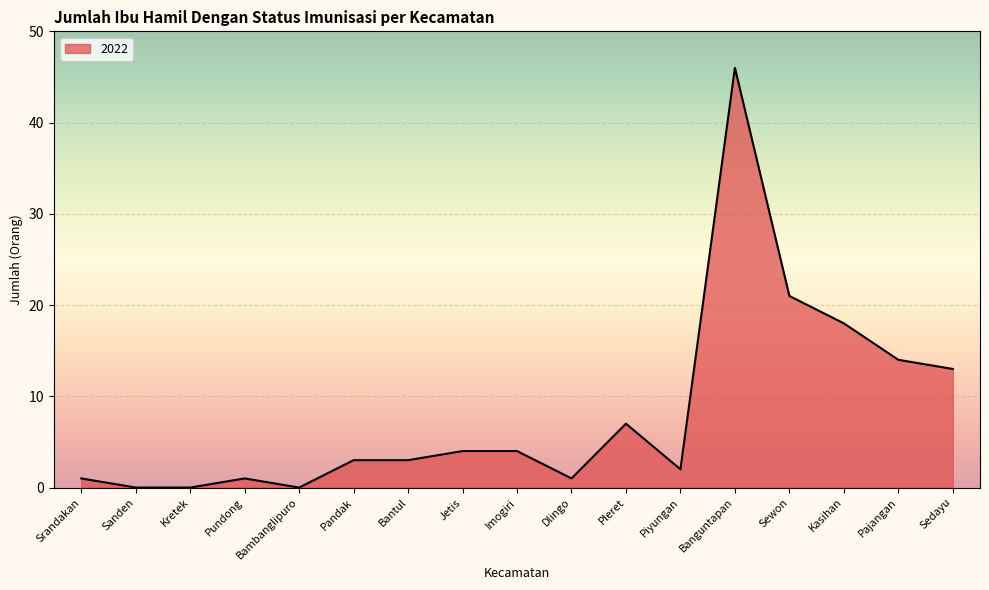

What is the maximum value shown in the chart?

46